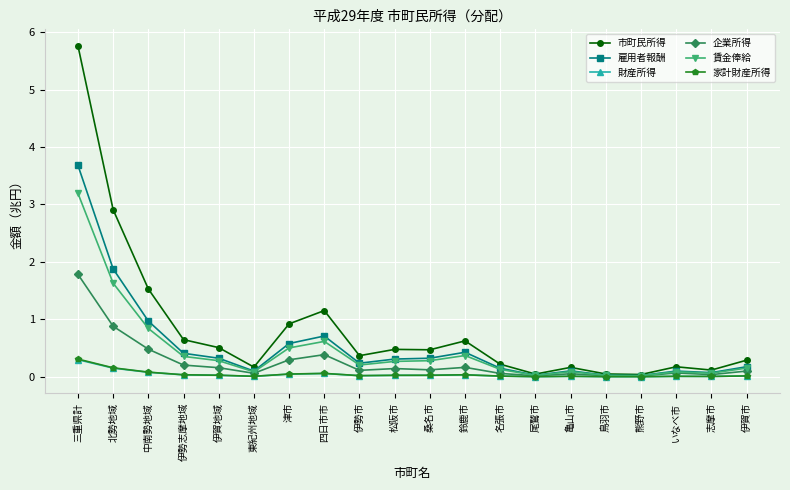

True or false: 企業所得 has more than 2 interior local peaks.

True